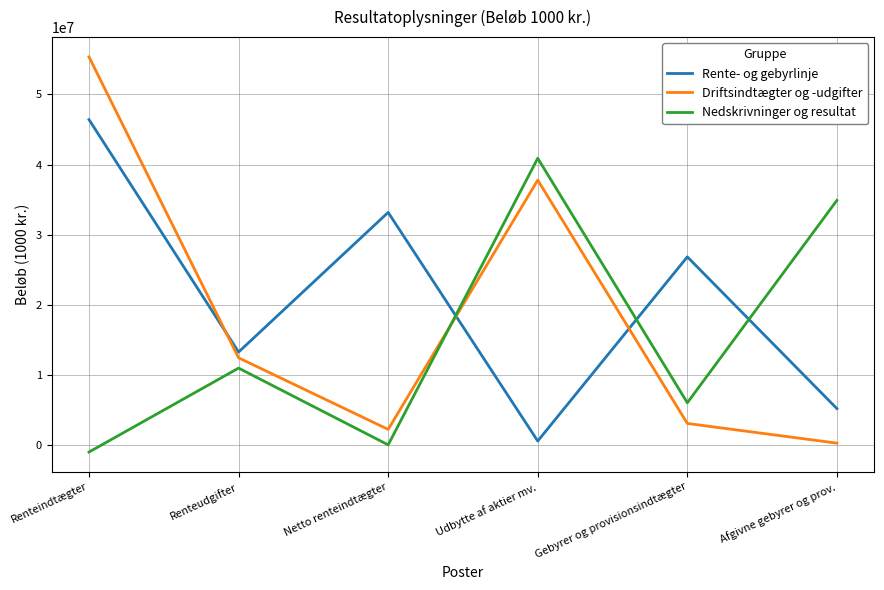

Is it true that Rente- og gebyrlinje equals 19978737 at Renteindtægter?

False